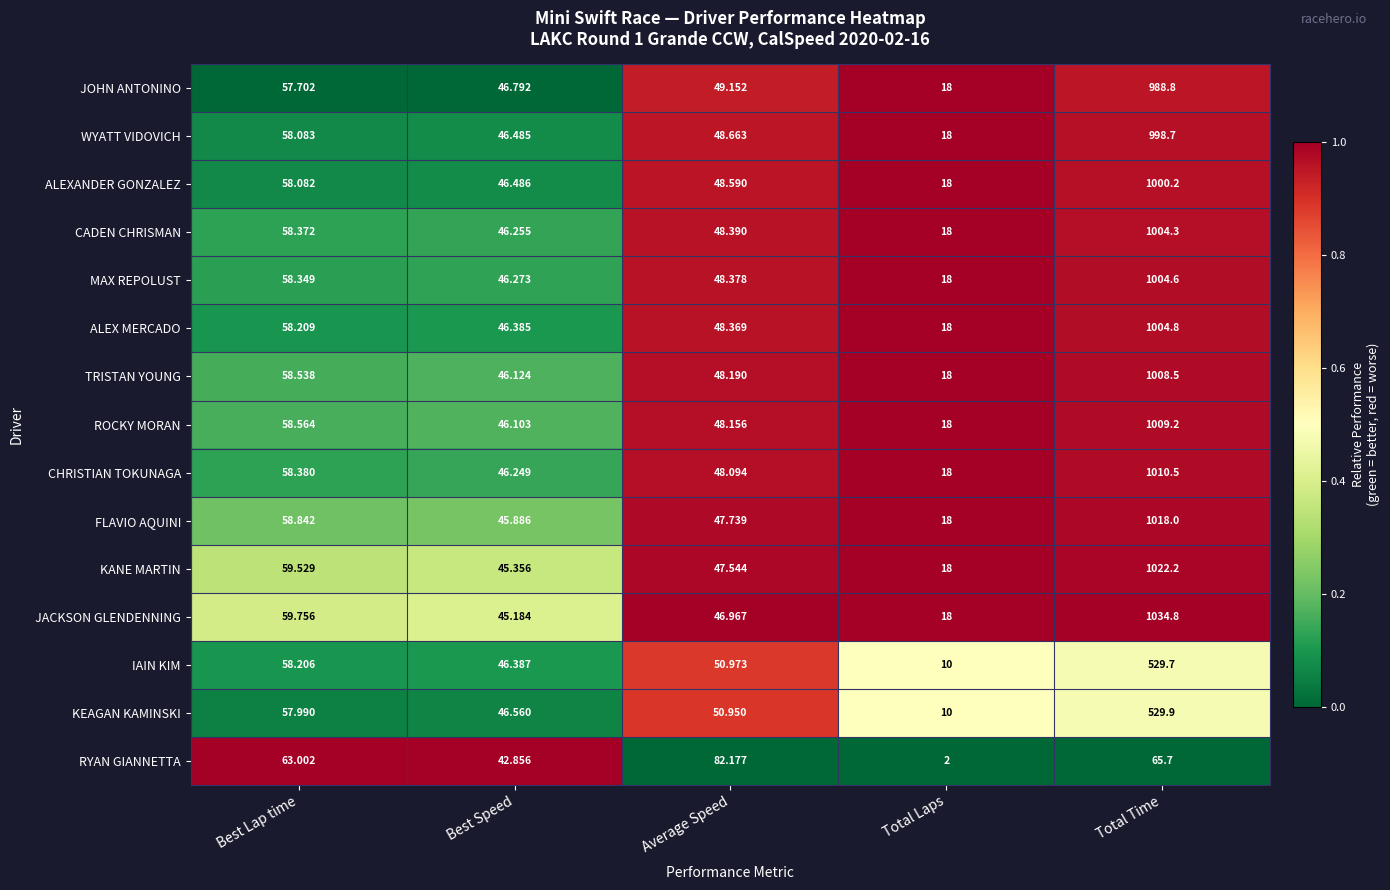

Which series has the largest range (max minus min)?

JACKSON GLENDENNING